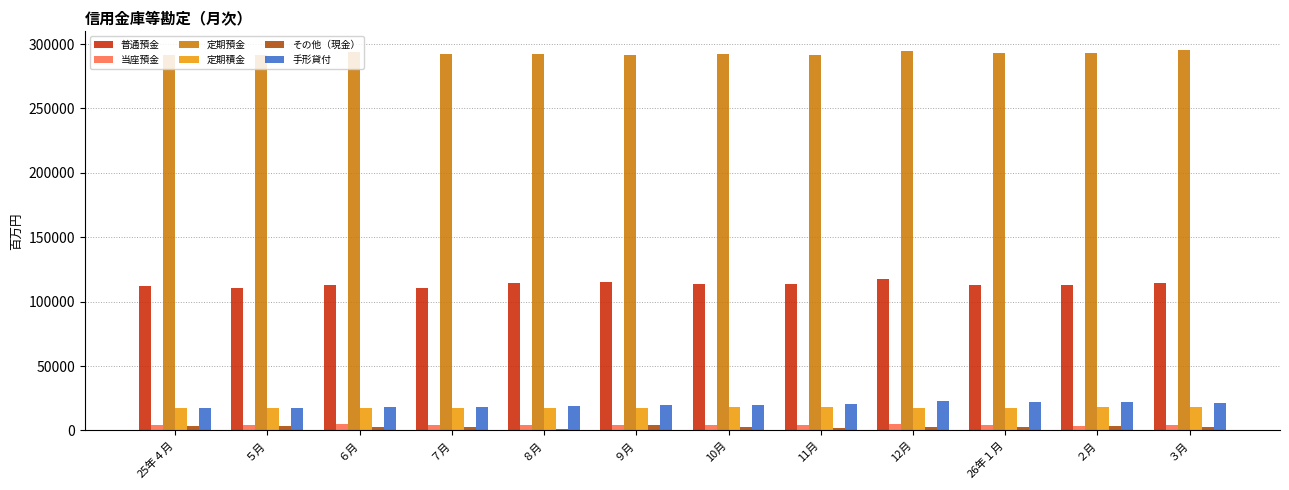

What is the sum of all その他（現金） values?

34697